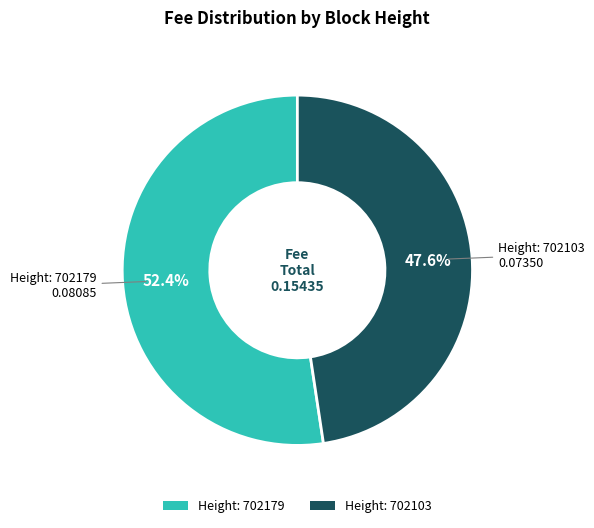

Rank the categories by value from highest to lowest.

Height: 702179, Height: 702103